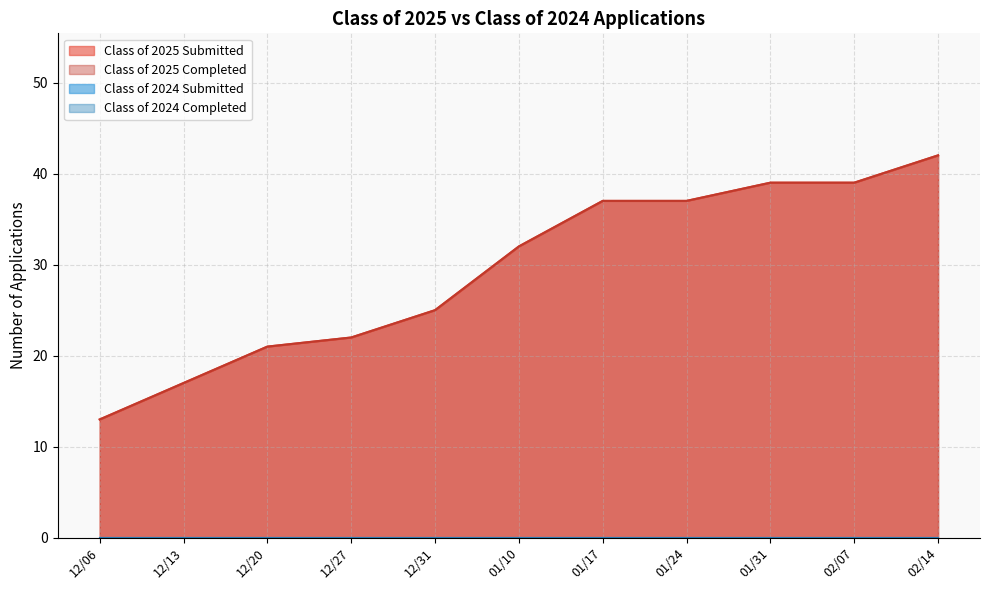

At which label does Class of 2025 Submitted reach its minimum?

12/06